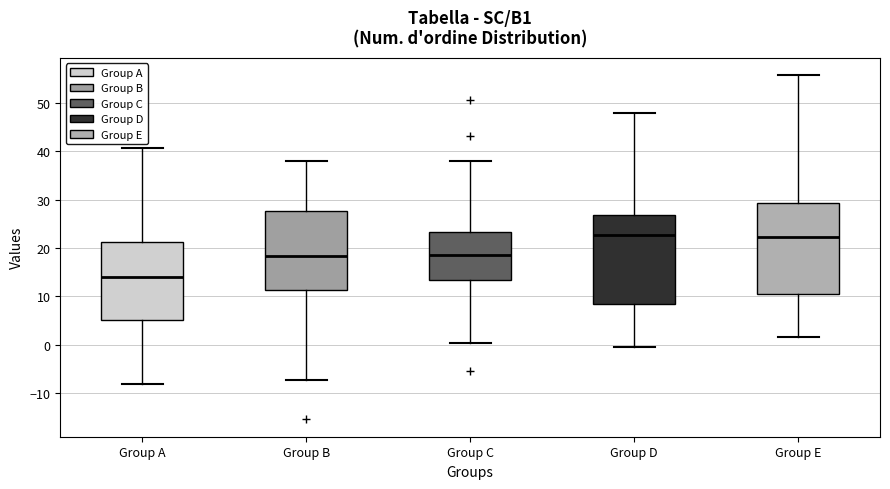

Reading left to right, transcribe this box plot: for each box, give where its median line is, the range the box spans, and where its two whiskers end, as read against the y-axis. The values are not printed on the chart, so give them approximately, as read against the axis.

Group A: median 14, box 5 to 21, whiskers -8 to 41
Group B: median 18, box 11 to 28, whiskers -7 to 38
Group C: median 19, box 13 to 23, whiskers 0 to 38
Group D: median 23, box 8 to 27, whiskers -1 to 48
Group E: median 22, box 11 to 29, whiskers 2 to 56